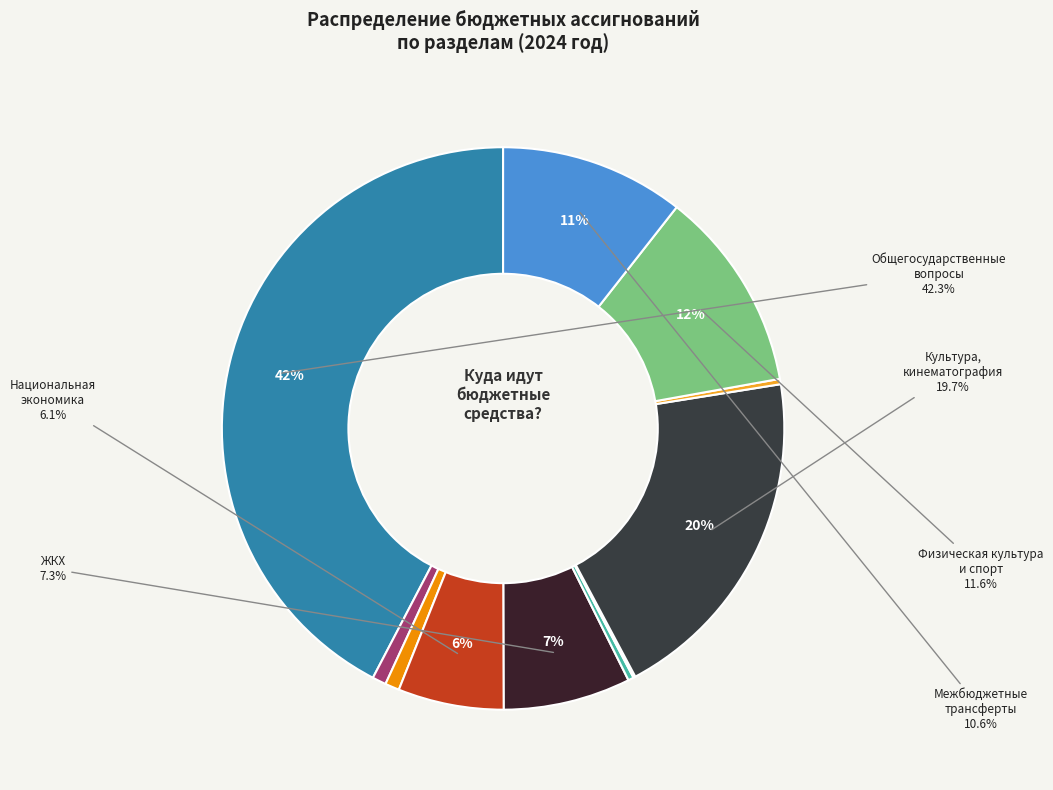

Between Национальная оборона and Культура, кинематография, which is larger?

Культура, кинематография